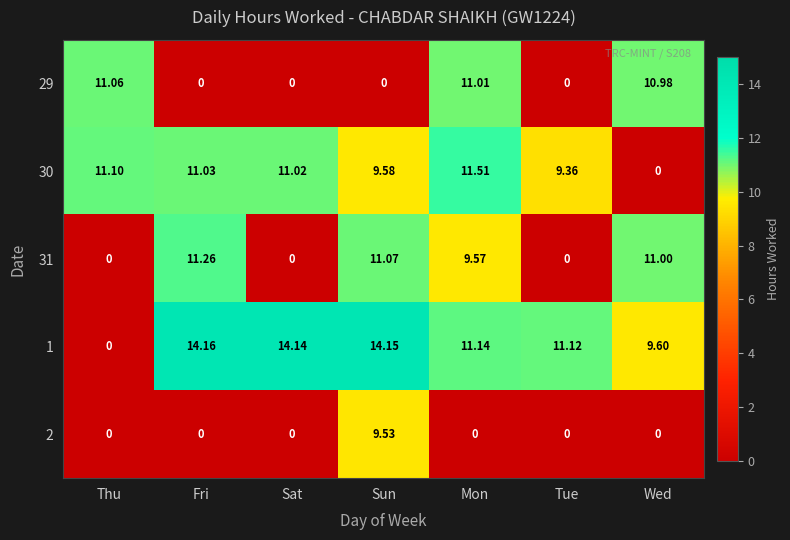

Where does the 1 series first go above 11?

Fri